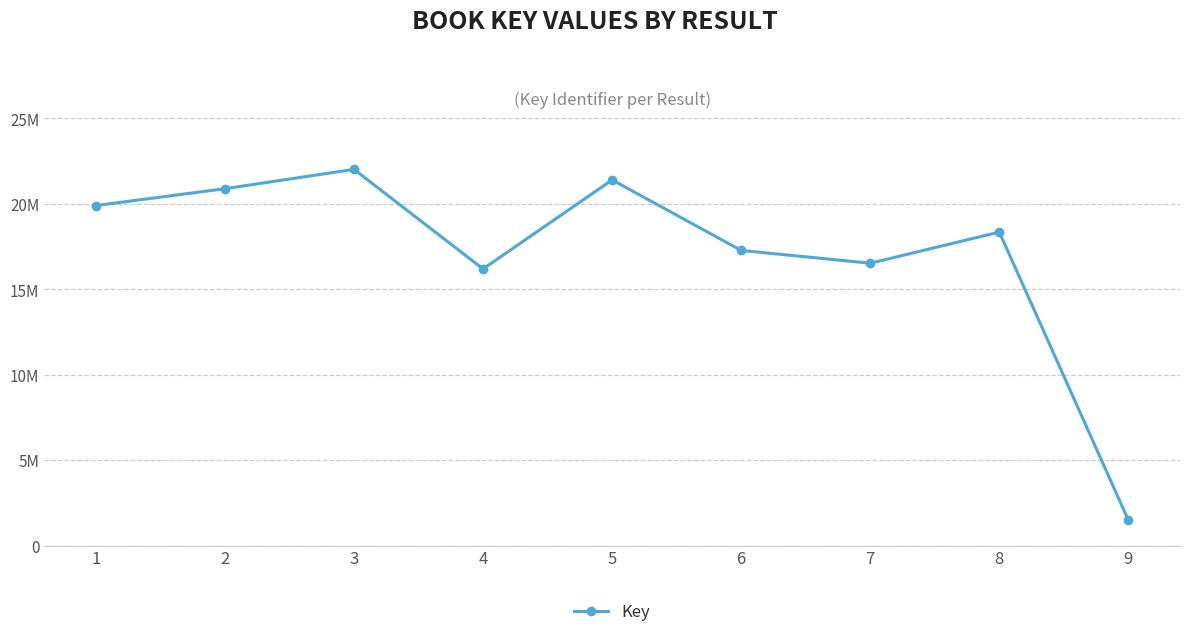

Does the chart have visible grid lines?

Yes